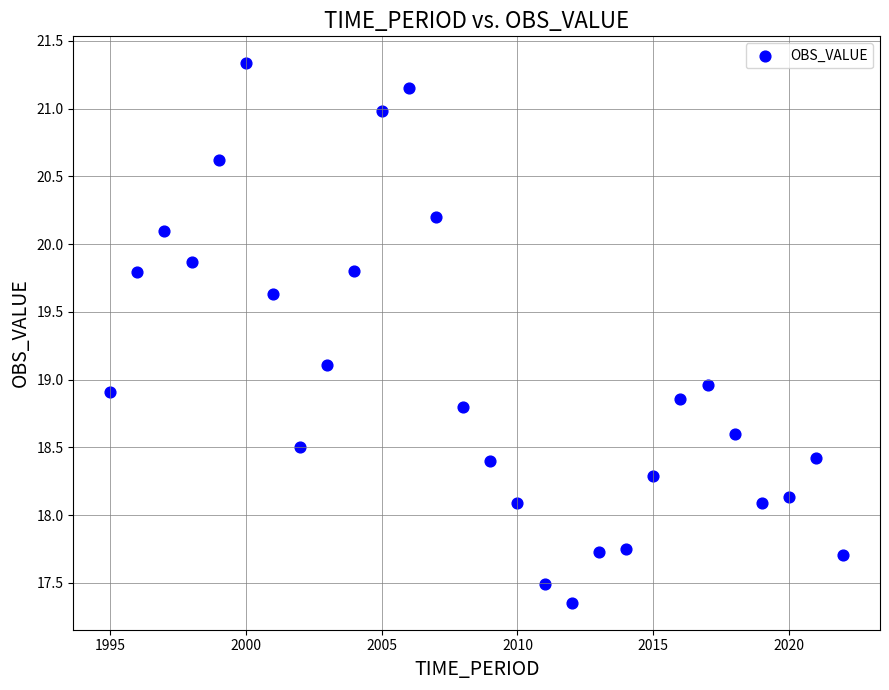

What is the range of Y values (max minus min)?

4.0